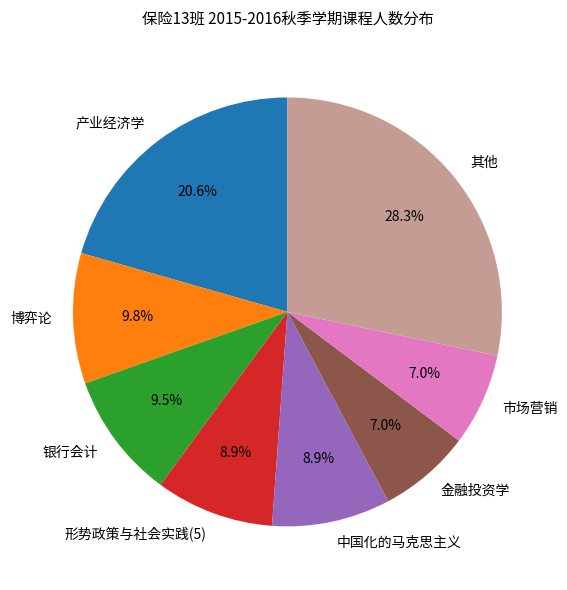

Does 产业经济学 represent more than half of the total?

No